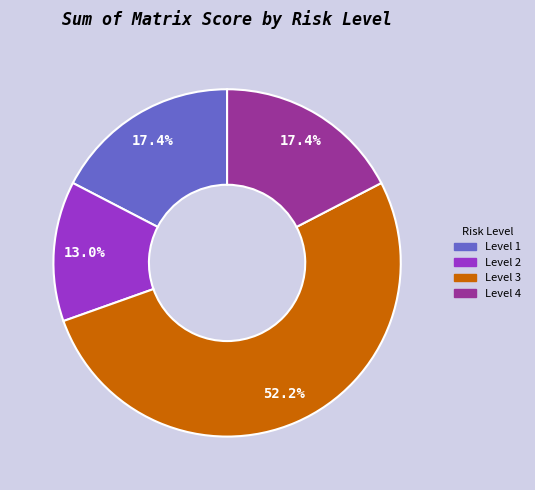

Which slice is the smallest?

Level 2